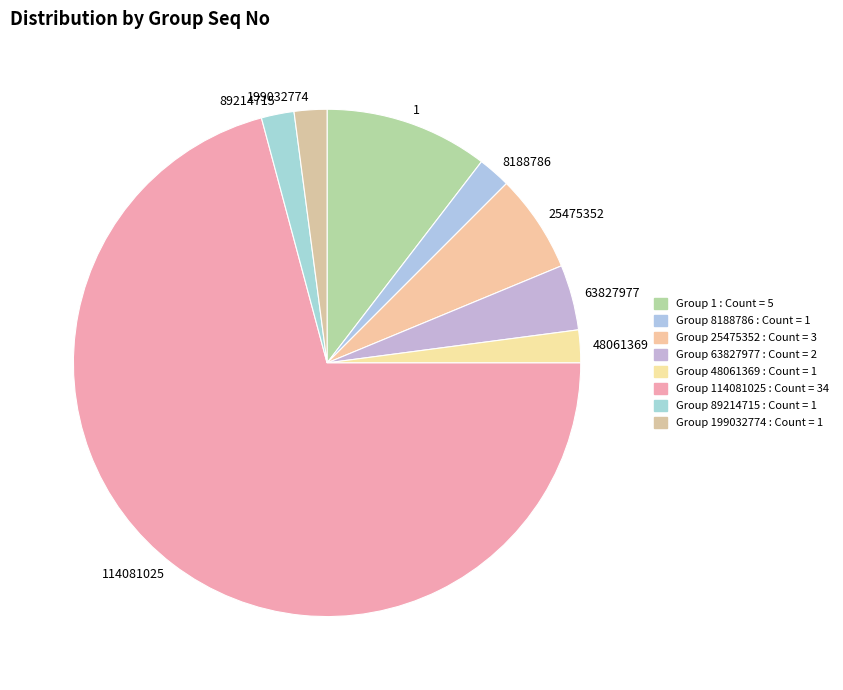

Is there any slice that represents more than half of the pie?

Yes